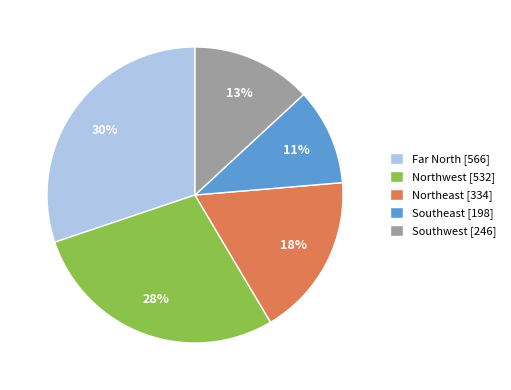

Does Southeast account for over 50% of the chart?

No